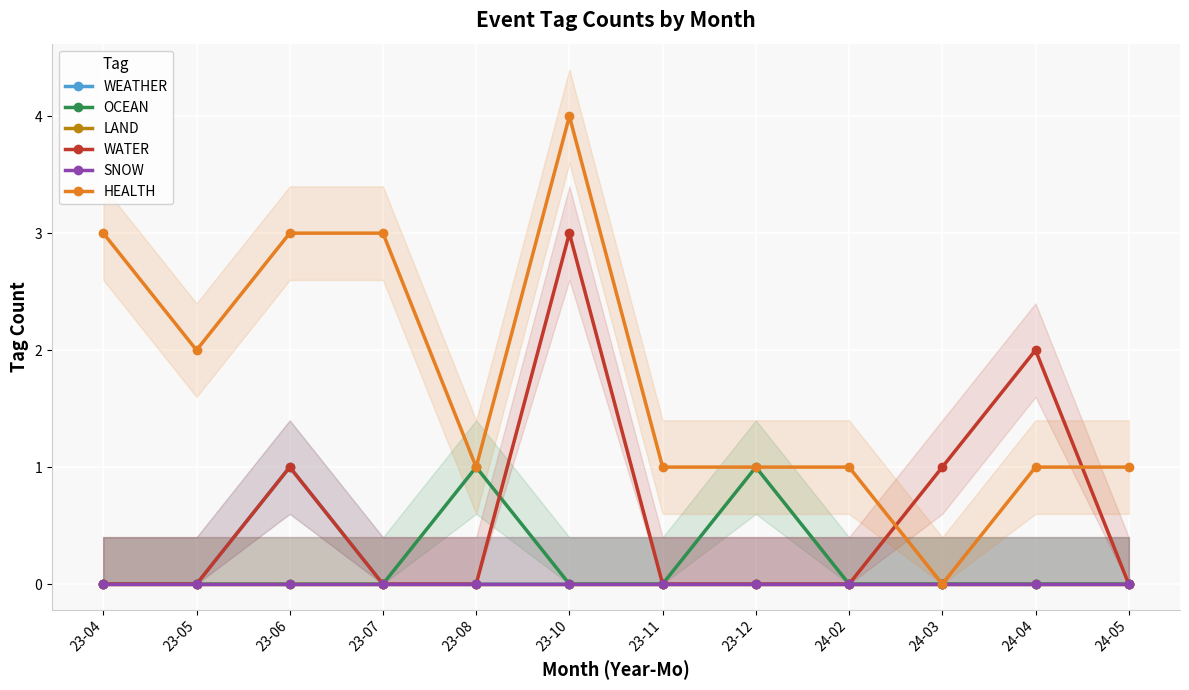

Reading left to right, transcribe all the data shown in this chart.

WEATHER: 0	0	1	0	0	0	0	0	0	0	0	0
OCEAN: 0	0	0	0	1	0	0	1	0	0	0	0
LAND: 0	0	0	0	0	0	0	0	0	0	0	0
WATER: 0	0	1	0	0	3	0	0	0	1	2	0
SNOW: 0	0	0	0	0	0	0	0	0	0	0	0
HEALTH: 3	2	3	3	1	4	1	1	1	0	1	1